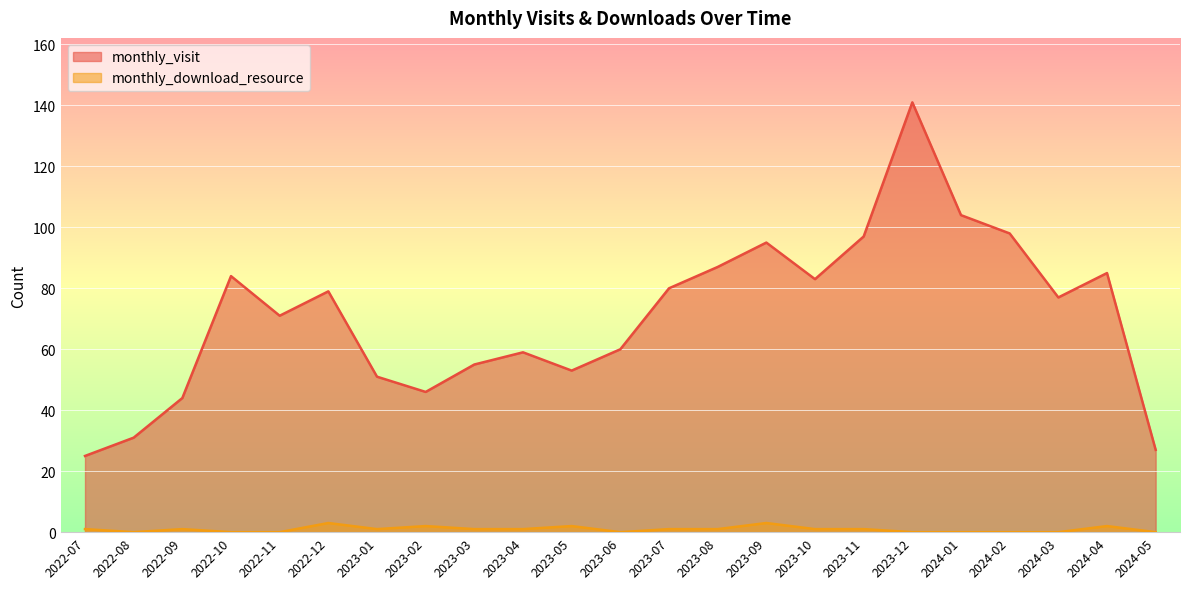

Which category has the lowest value across all series?

2022-08